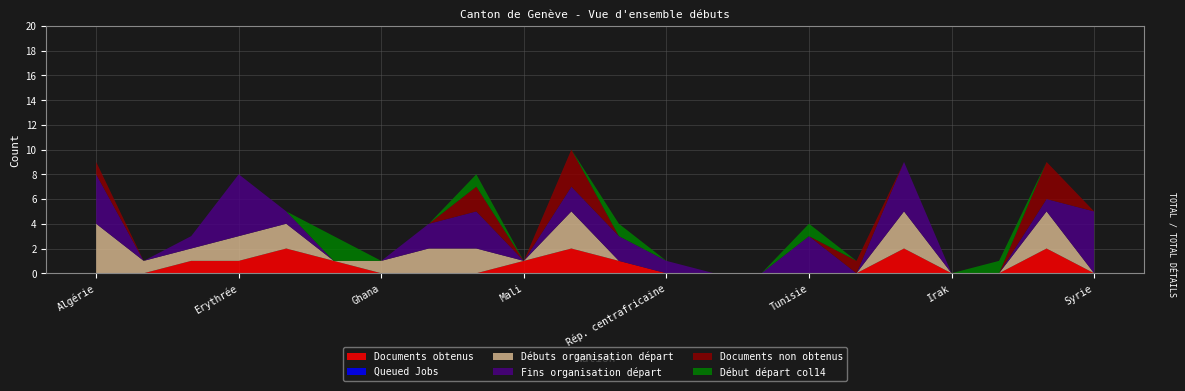

Reading left to right, extract all data points from this chart.

Documents obtenus: Algérie=0	Bénin=0	Côte d'Ivoire=1	Erythrée=1	Ethiopie=2	Gambie=1	Ghana=0	Guinée=0	Guinée-Bissau=0	Mali=1	Maroc=2	Nigéria=1	Rép. centrafricaine=0	Sénégal=0	Somalie=0	Tunisie=0	Bangladesh=0	Géorgie=2	Irak=0	Israël=0	Sri Lanka=2	Syrie=0
Queued Jobs: Algérie=0	Bénin=0	Côte d'Ivoire=0	Erythrée=0	Ethiopie=0	Gambie=0	Ghana=0	Guinée=0	Guinée-Bissau=0	Mali=0	Maroc=0	Nigéria=0	Rép. centrafricaine=0	Sénégal=0	Somalie=0	Tunisie=0	Bangladesh=0	Géorgie=0	Irak=0	Israël=0	Sri Lanka=0	Syrie=0
Débuts organisation départ: Algérie=4	Bénin=1	Côte d'Ivoire=1	Erythrée=2	Ethiopie=2	Gambie=0	Ghana=1	Guinée=2	Guinée-Bissau=2	Mali=0	Maroc=3	Nigéria=0	Rép. centrafricaine=0	Sénégal=0	Somalie=0	Tunisie=0	Bangladesh=0	Géorgie=3	Irak=0	Israël=0	Sri Lanka=3	Syrie=0
Fins organisation départ: Algérie=4	Bénin=0	Côte d'Ivoire=1	Erythrée=5	Ethiopie=1	Gambie=0	Ghana=0	Guinée=2	Guinée-Bissau=3	Mali=0	Maroc=2	Nigéria=2	Rép. centrafricaine=1	Sénégal=0	Somalie=0	Tunisie=3	Bangladesh=0	Géorgie=4	Irak=0	Israël=0	Sri Lanka=1	Syrie=5
Documents non obtenus: Algérie=1	Bénin=0	Côte d'Ivoire=0	Erythrée=0	Ethiopie=0	Gambie=0	Ghana=0	Guinée=0	Guinée-Bissau=2	Mali=0	Maroc=3	Nigéria=0	Rép. centrafricaine=0	Sénégal=0	Somalie=0	Tunisie=0	Bangladesh=1	Géorgie=0	Irak=0	Israël=0	Sri Lanka=3	Syrie=0
Début départ col14: Algérie=0	Bénin=0	Côte d'Ivoire=0	Erythrée=0	Ethiopie=0	Gambie=2	Ghana=0	Guinée=0	Guinée-Bissau=1	Mali=0	Maroc=0	Nigéria=1	Rép. centrafricaine=0	Sénégal=0	Somalie=0	Tunisie=1	Bangladesh=0	Géorgie=0	Irak=0	Israël=1	Sri Lanka=0	Syrie=0